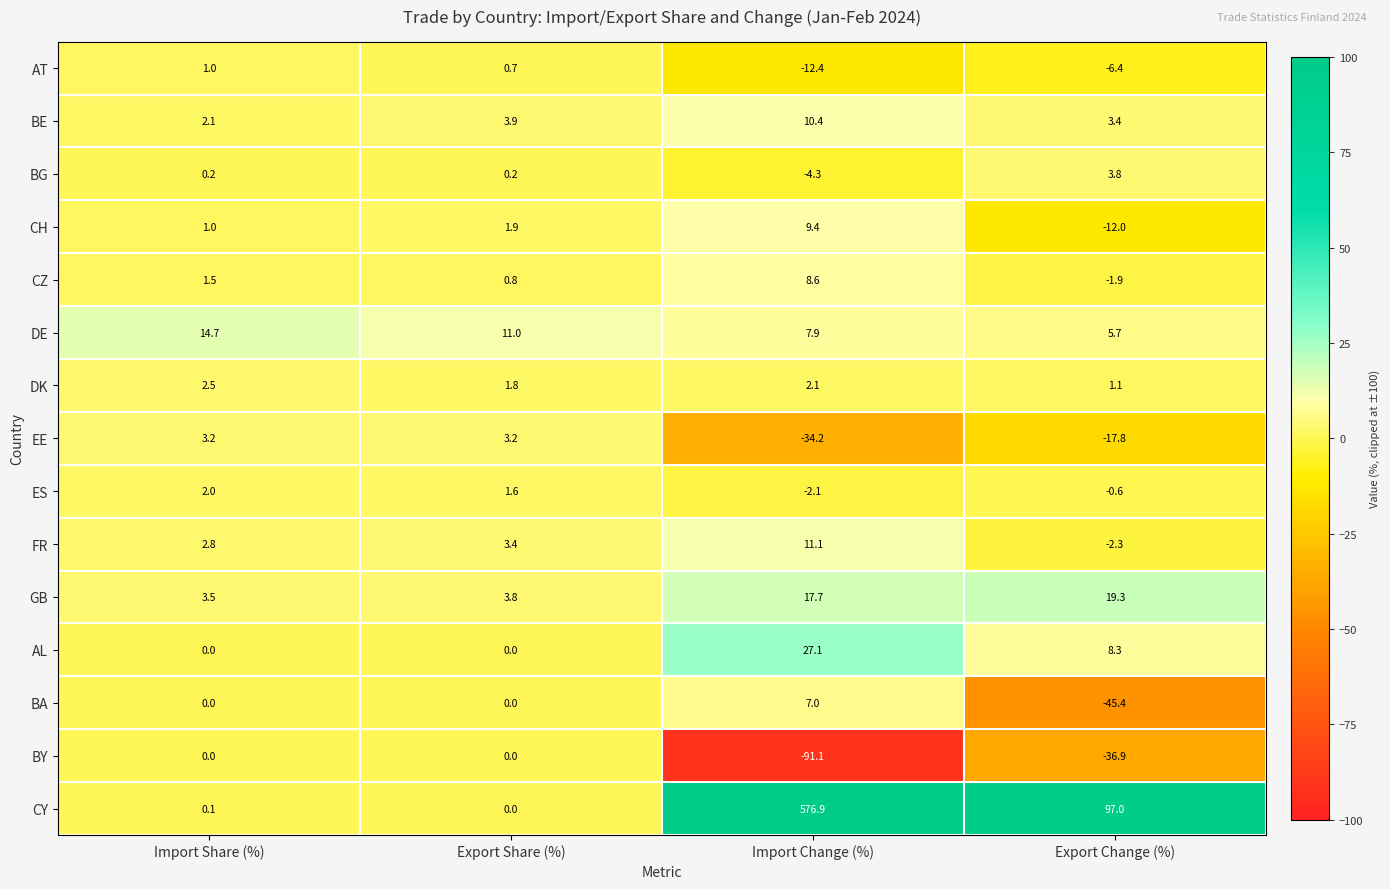

Which series has the largest total across all categories?

CY